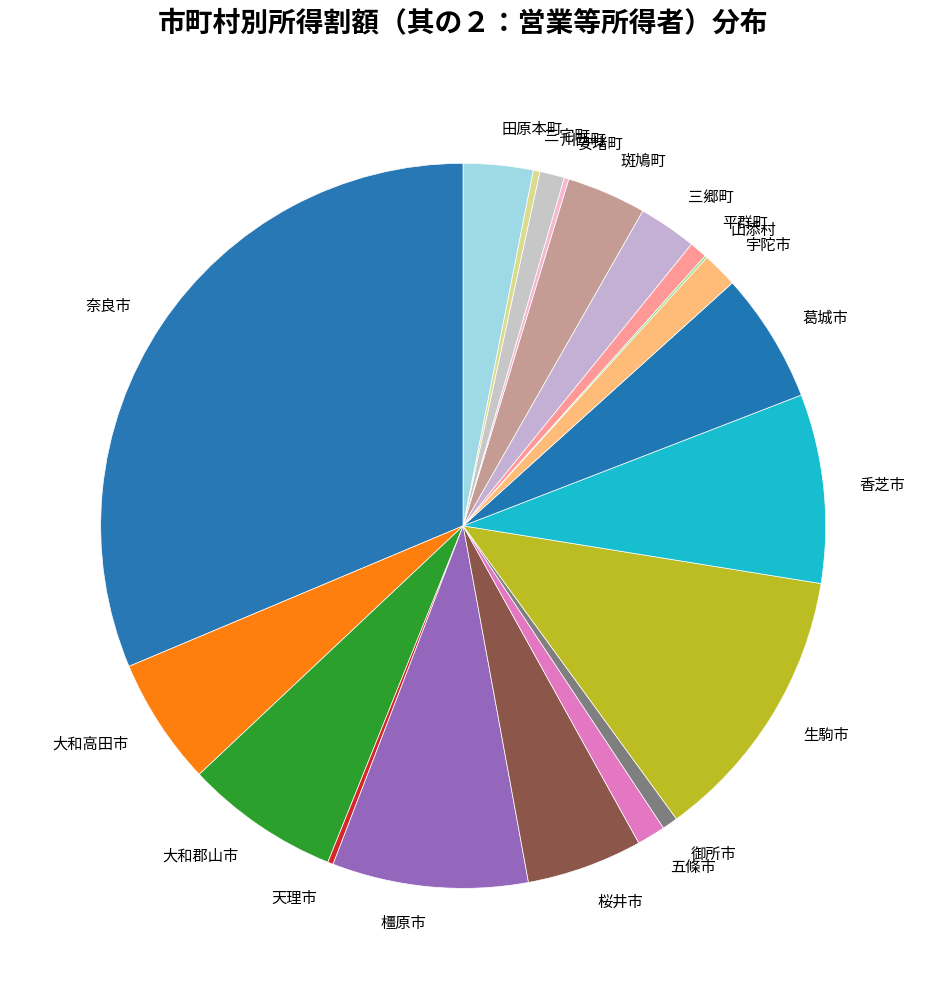

Is 田原本町 the majority of the pie?

No